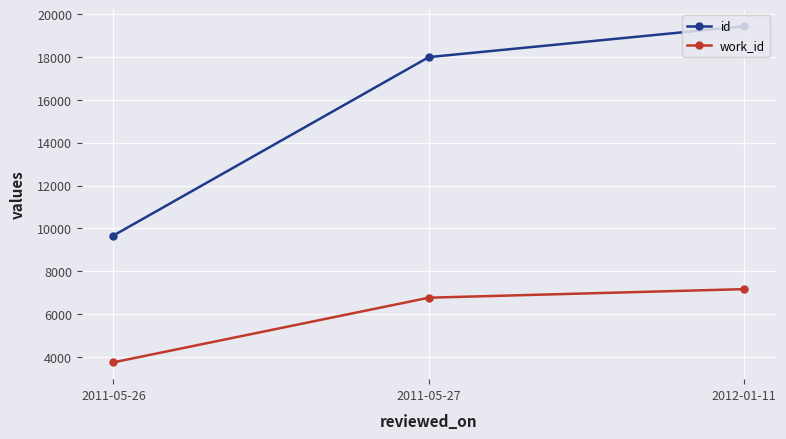

List the labels in order of id value, smallest first.

2011-05-26, 2011-05-27, 2012-01-11